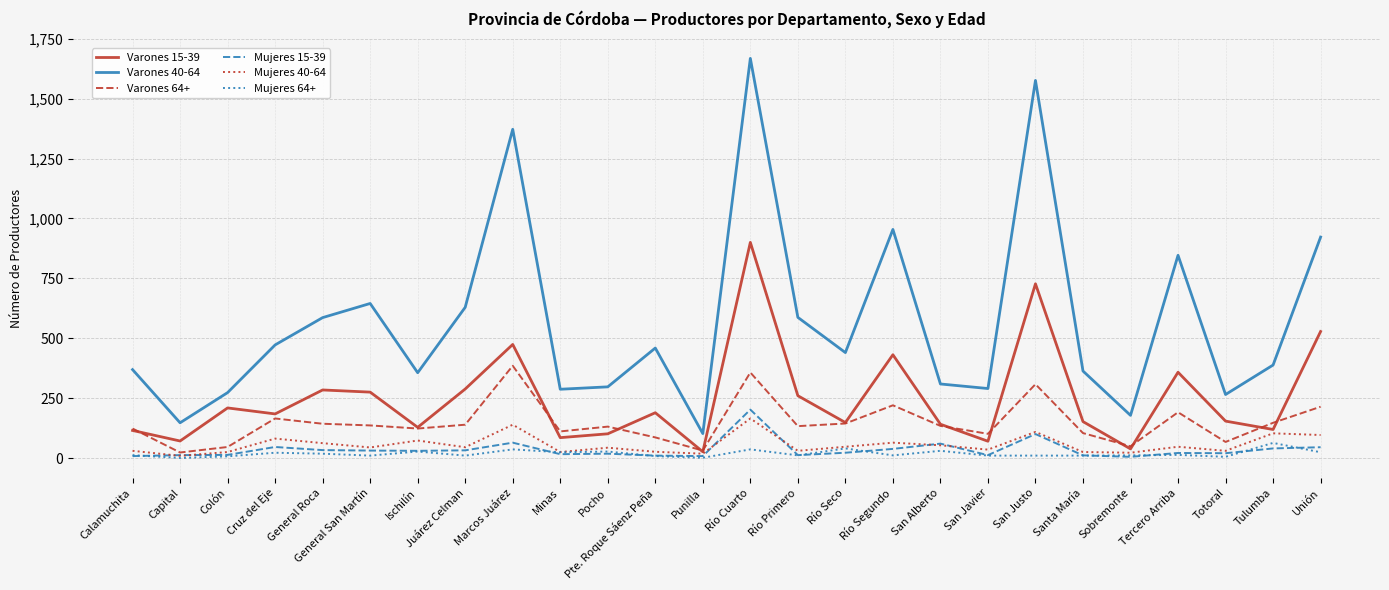

At which category is the sum across all series the highest?

Río Cuarto